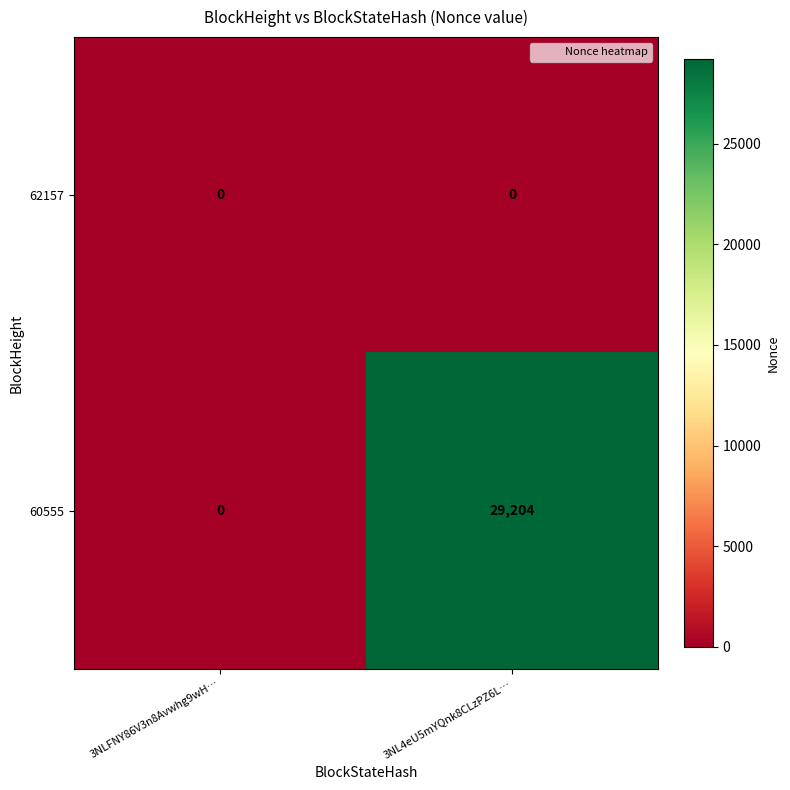

At which label is 60555 closest to 14602?

3NLFNY86V3n8Avwhg9wH…